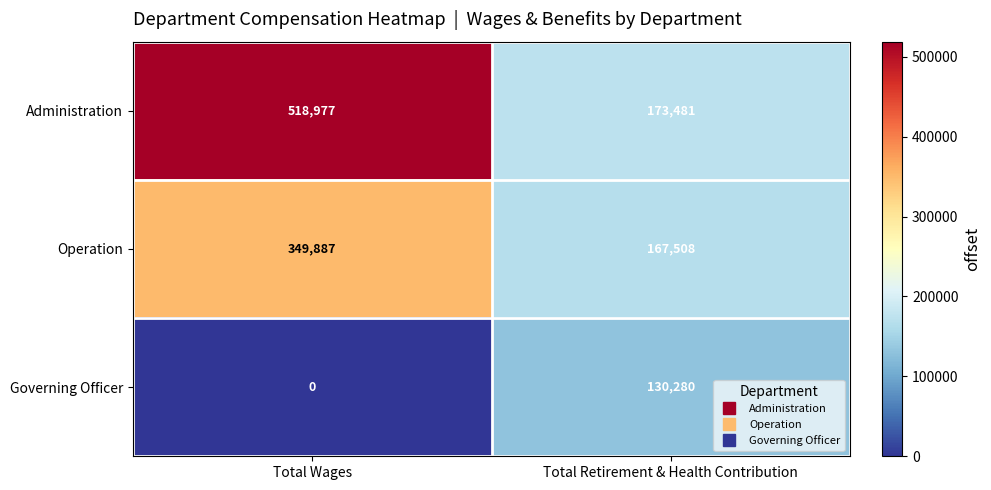

Reading left to right, extract all data points from this chart.

Administration: Total Wages=518977	Total Retirement & Health Contribution=173481
Operation: Total Wages=349887	Total Retirement & Health Contribution=167508
Governing Officer: Total Wages=0	Total Retirement & Health Contribution=130280